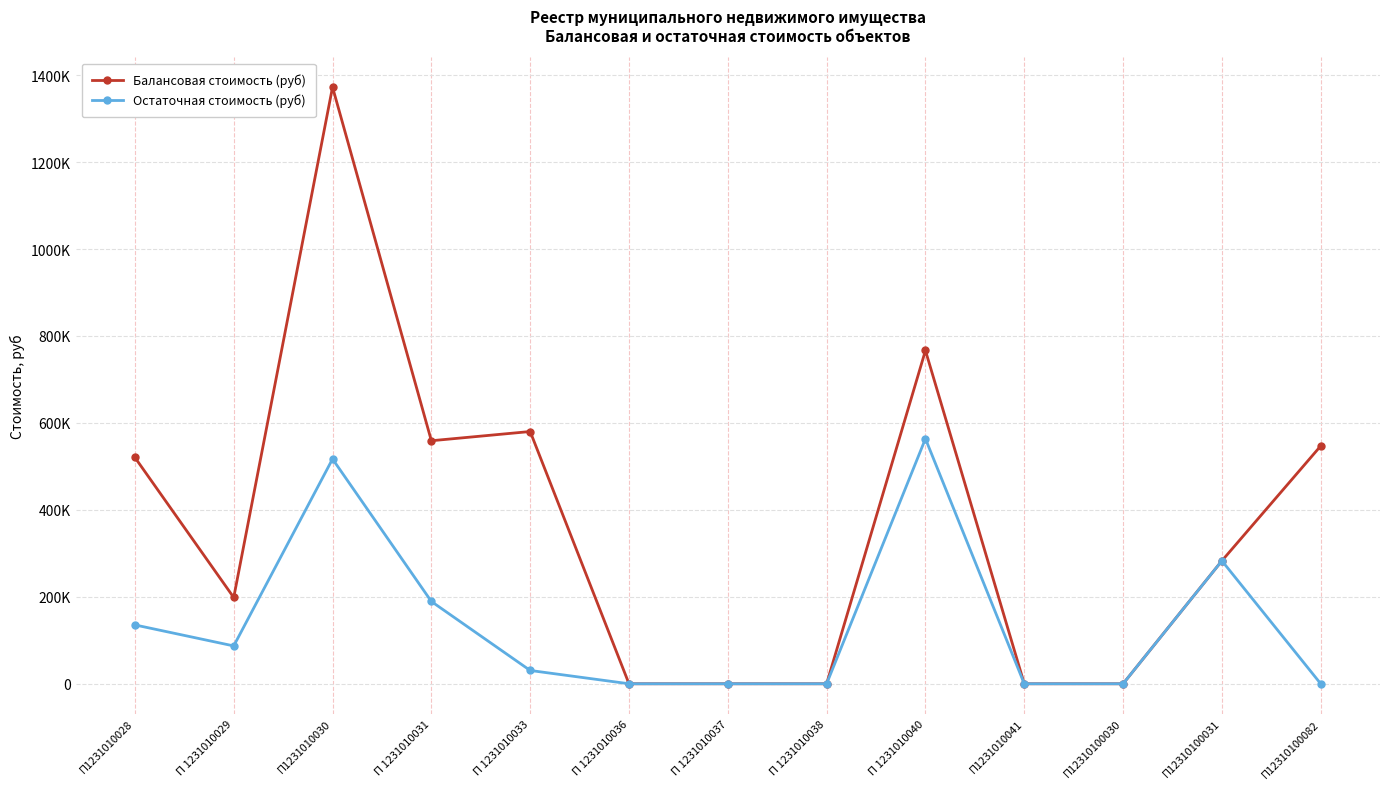

What are all the series names shown in the legend?

Балансовая стоимость (руб), Остаточная стоимость (руб)